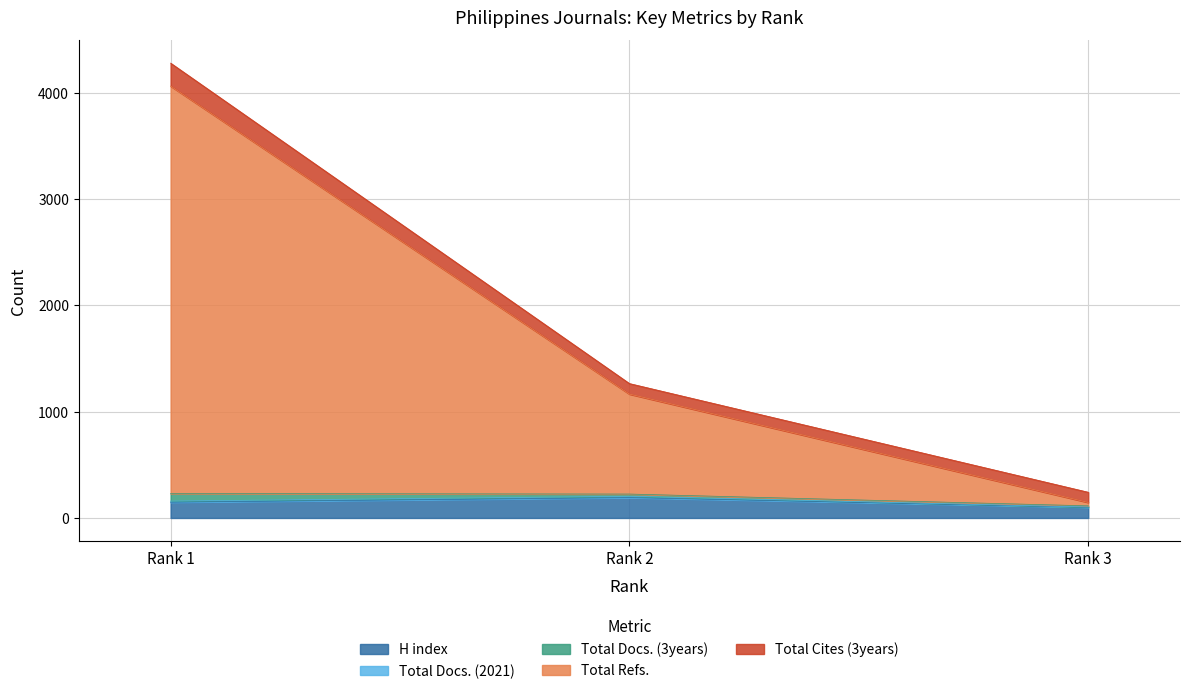

What is the sum of the H index values at 2 and 1?

339